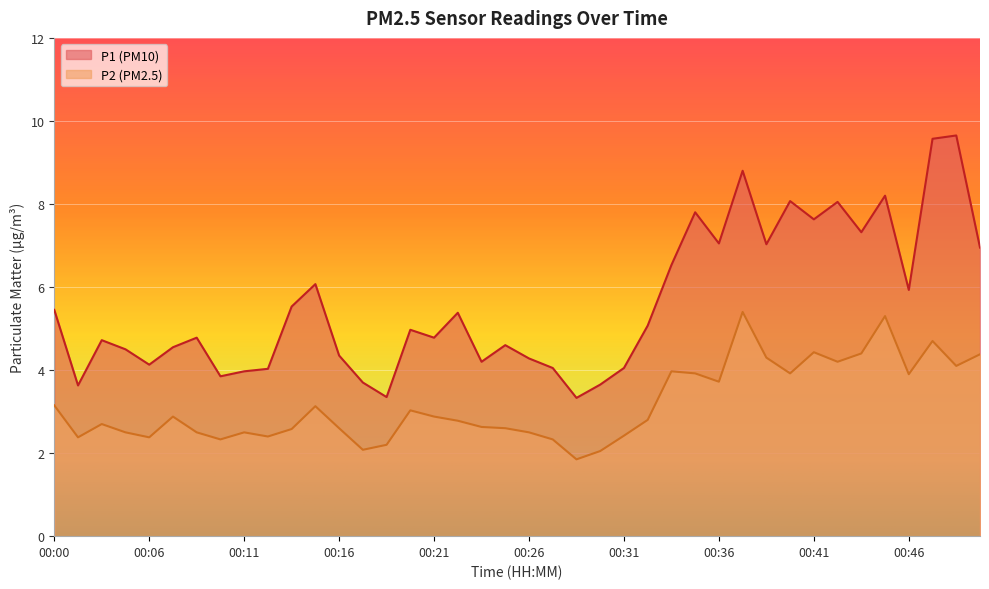

Does the chart display data point markers on the line(s)?

No